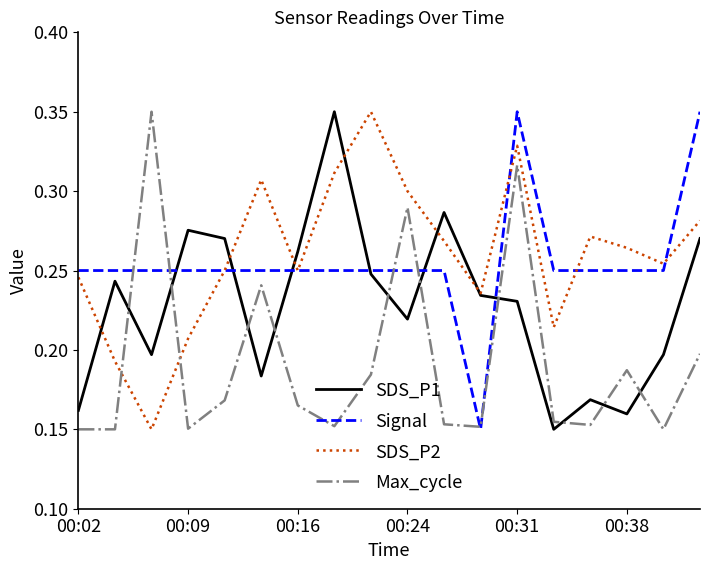

After their last crossing, which series has the higher values: Max_cycle or SDS_P1?

SDS_P1